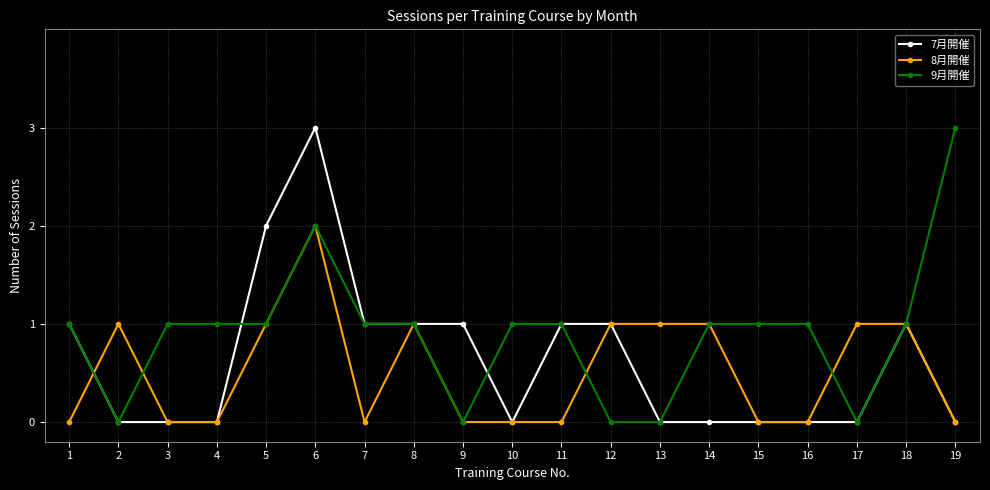

How many categories are shown in the chart?

19